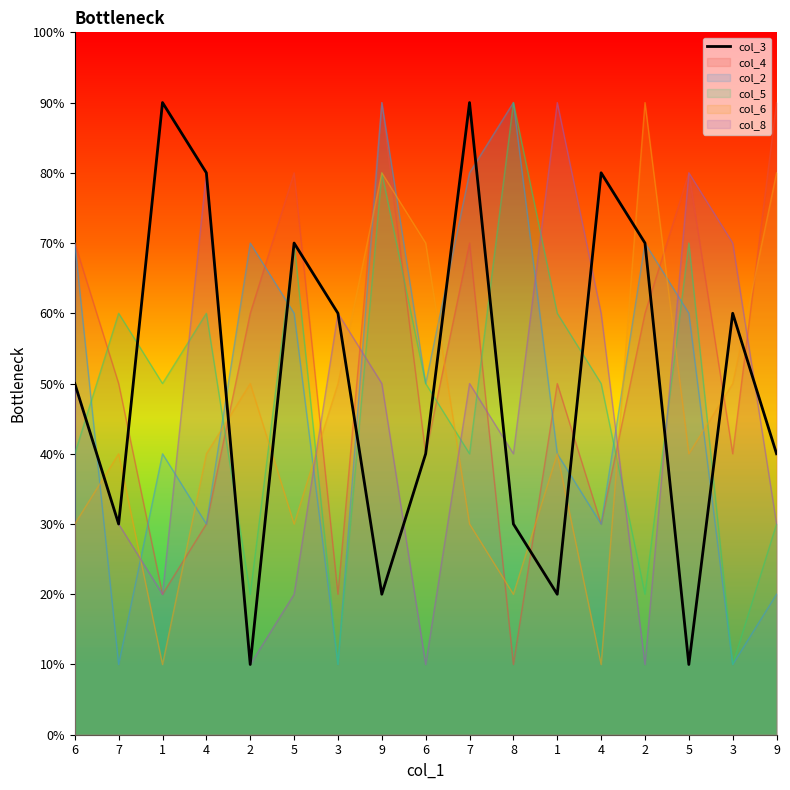

Does the chart display data point markers on the line(s)?

No